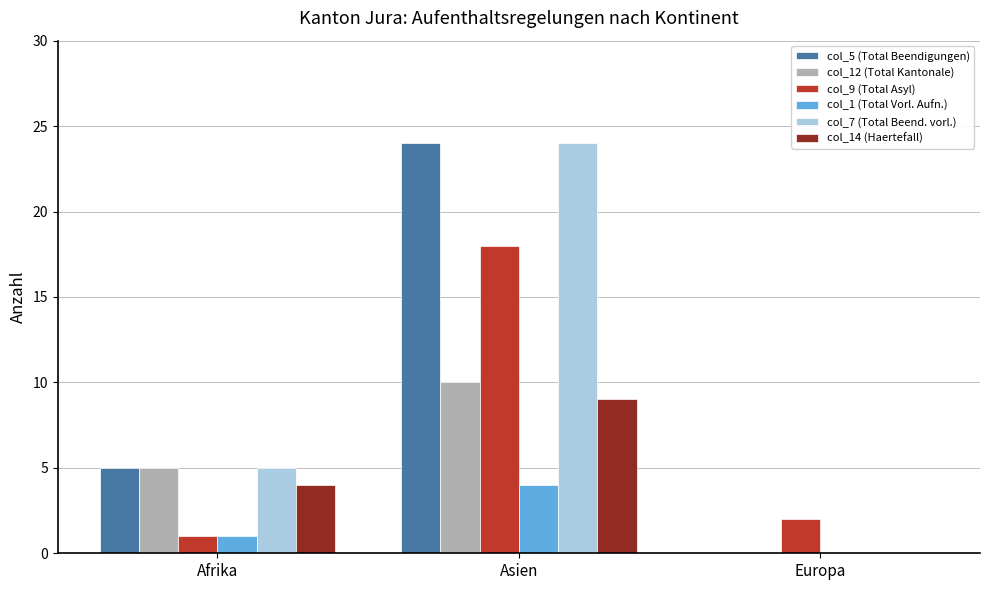

The value of col_1 (Total Vorl. Aufn.) at Asien is 4. True or false?

True